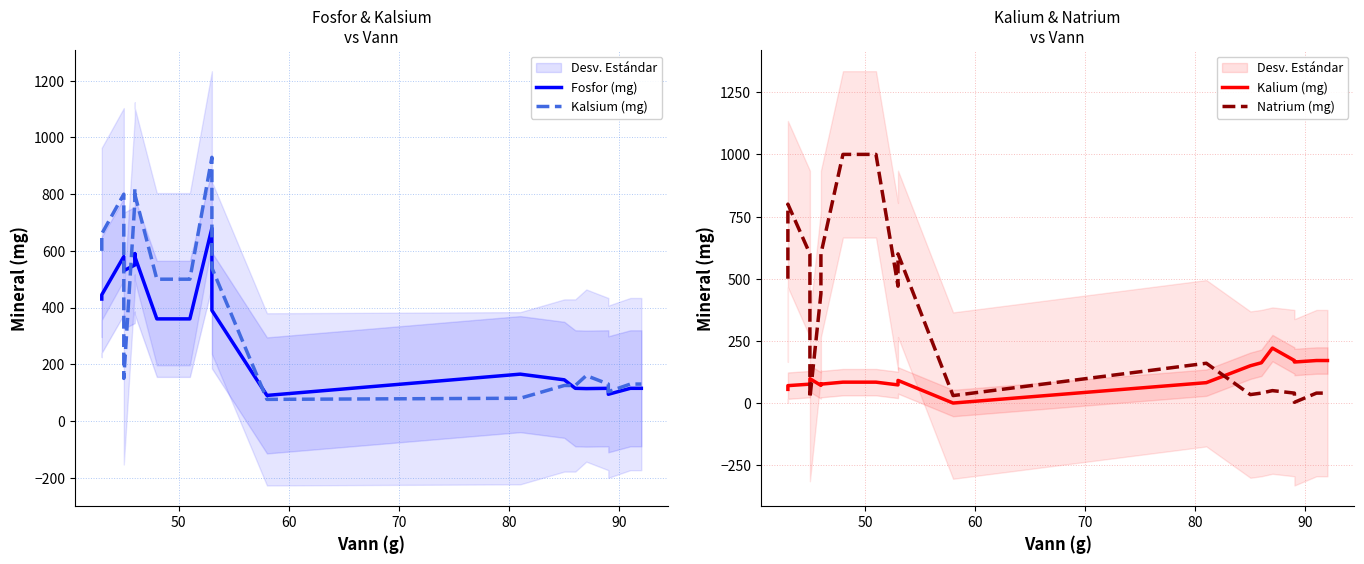

How many lines are shown in the chart?

4